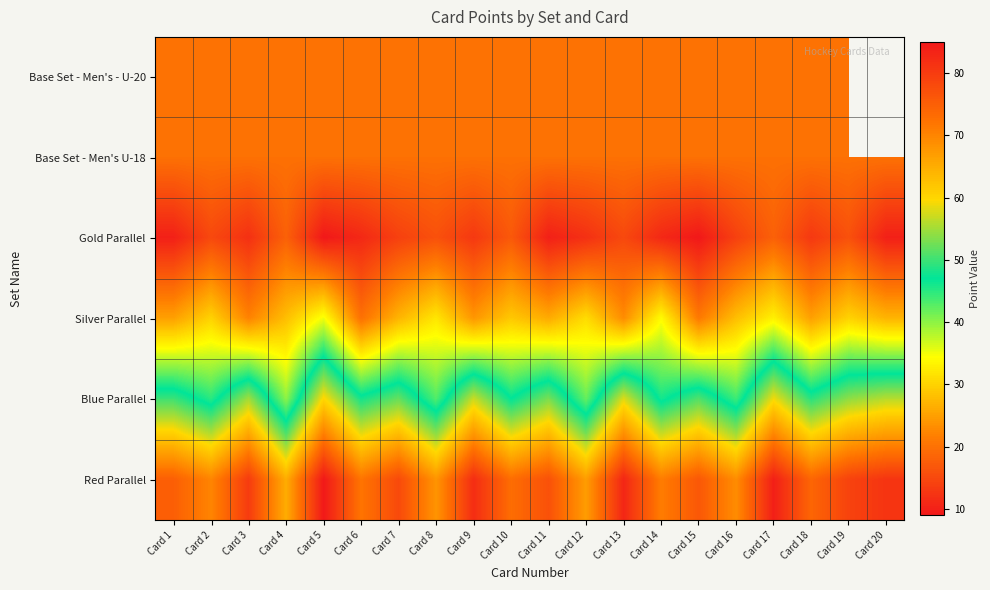

Rank the series at Card 17 from highest to lowest value.

Red Parallel, Blue Parallel, Silver Parallel, Base Set - Men's - U-20, Base Set - Men's U-18, Gold Parallel